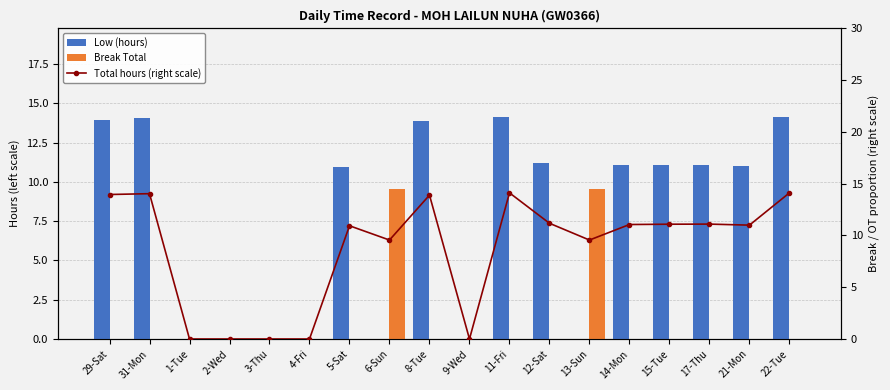

What is the sum of the Low (hours) values at 11-Fri and 29-Sat?

28.1